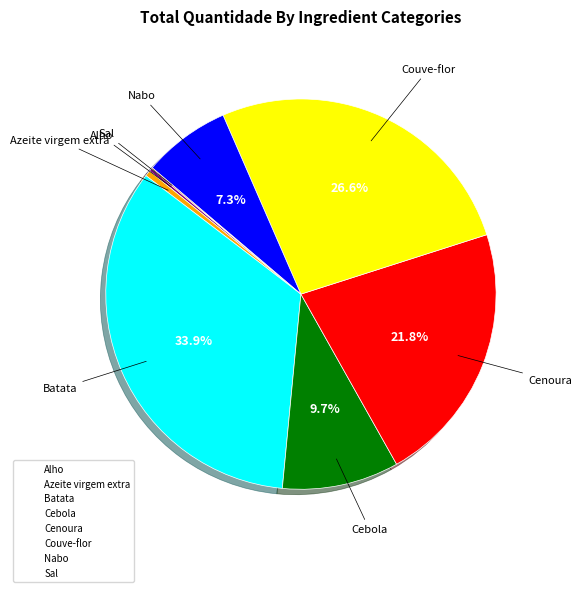

Which has a higher value, Couve-flor or Cebola?

Couve-flor